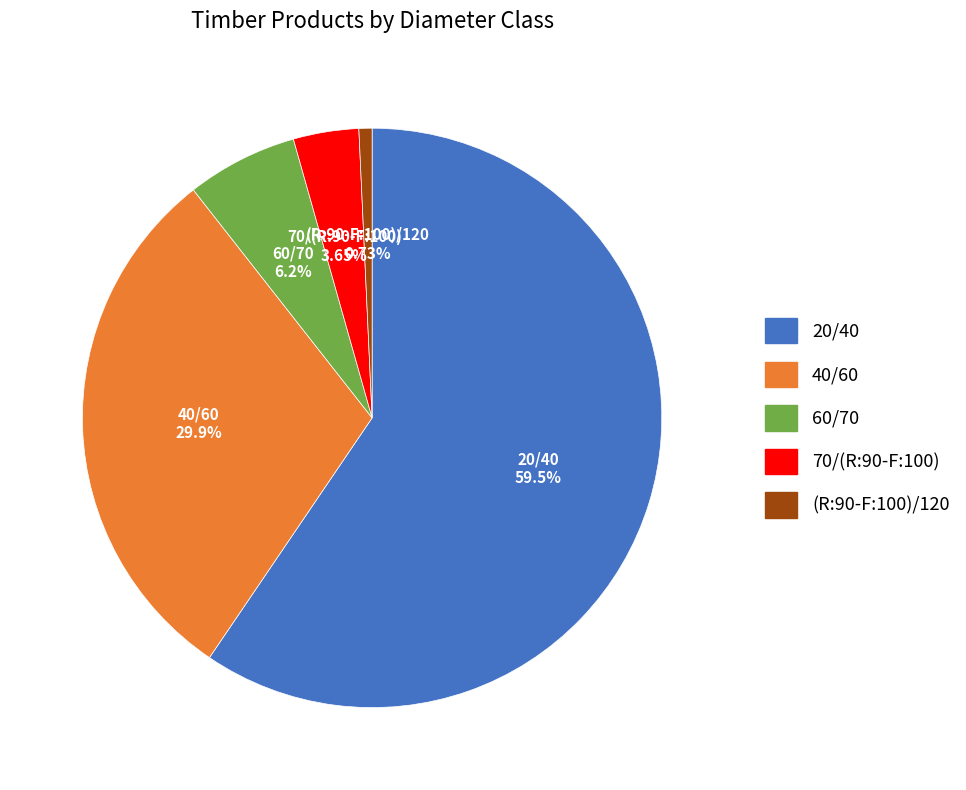

How many slices are in this pie chart?

5